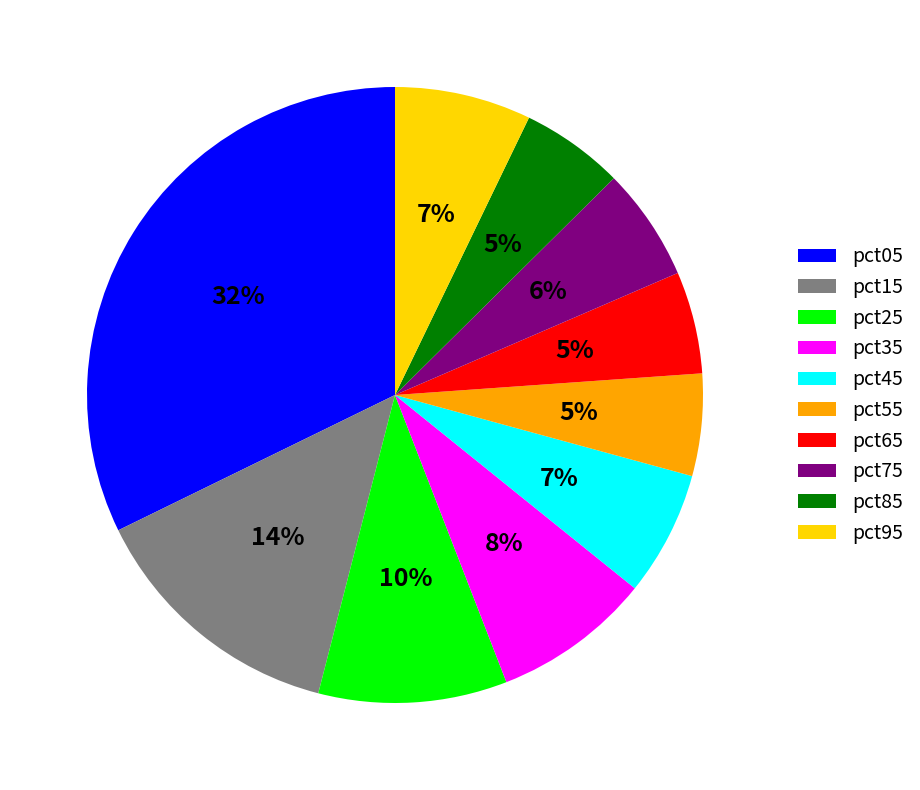

Is it true that pct05 is 32% of the pie?

True